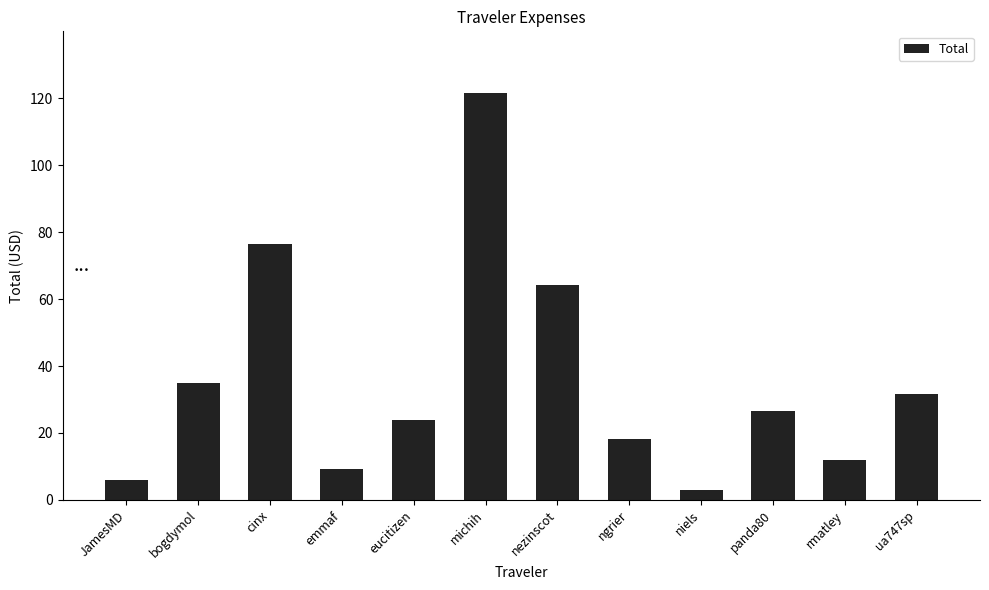

Between cinx and ngrier, which is larger?

cinx